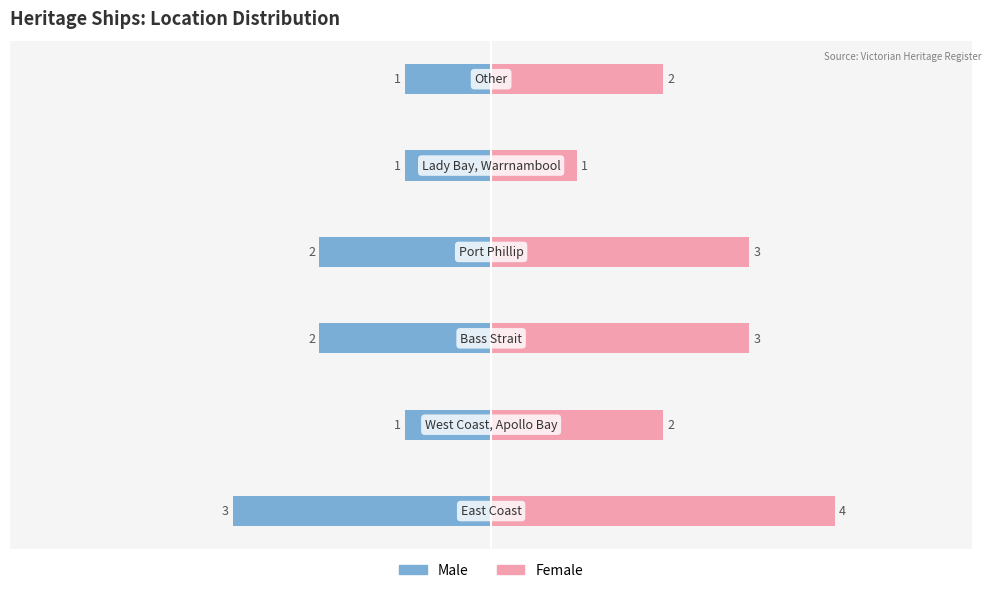

Is it true that Male equals 0 at 4?

False